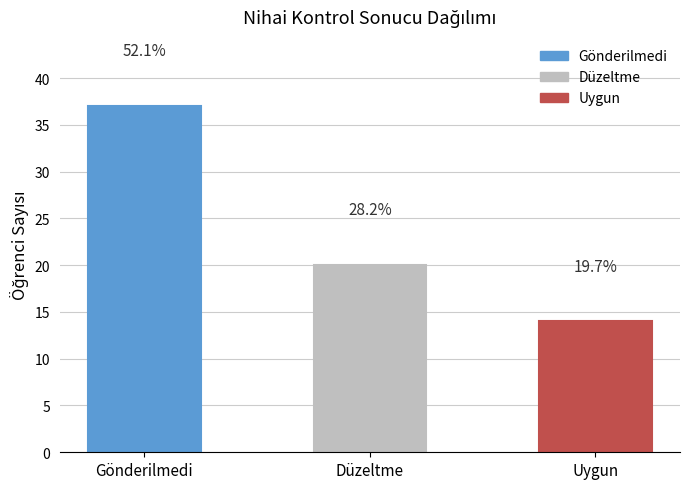

What value does the data have at Uygun, to the nearest 5?

15